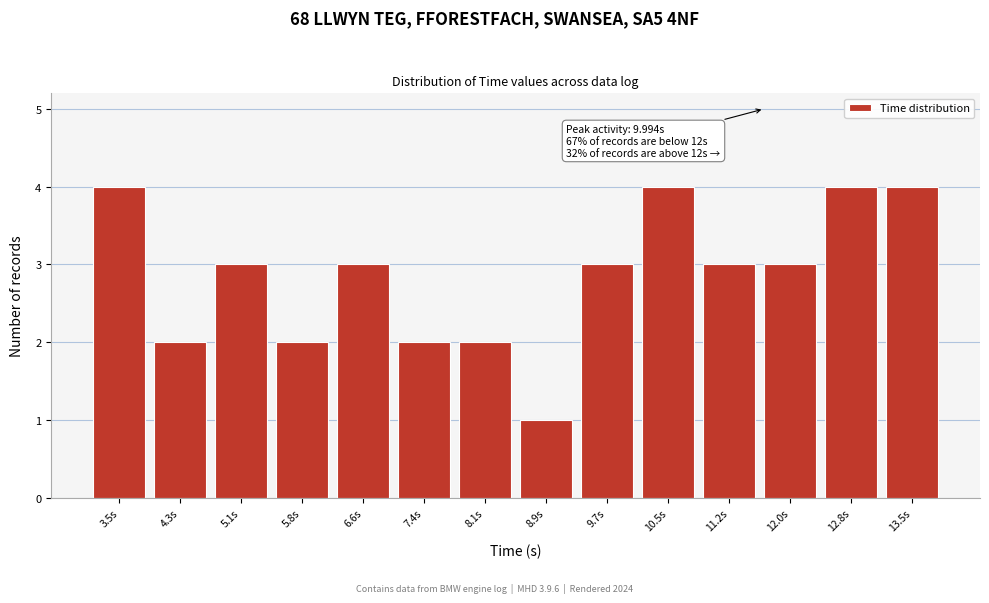

Reading left to right, transcribe all the data shown in this chart.

3.5s=4	4.3s=2	5.1s=3	5.8s=2	6.6s=3	7.4s=2	8.1s=2	8.9s=1	9.7s=3	10.5s=4	11.2s=3	12.0s=3	12.8s=4	13.5s=4